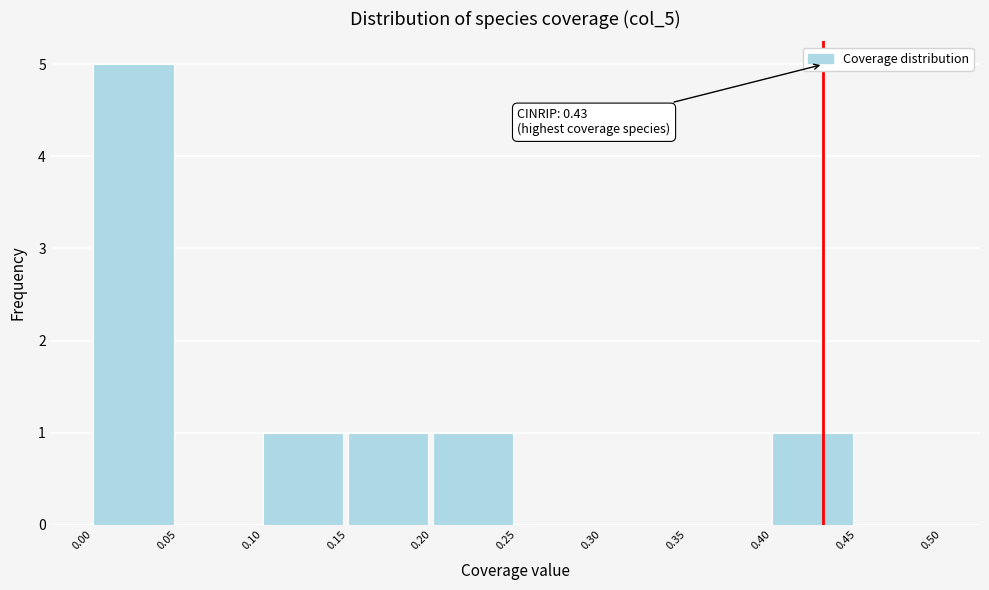

Over which range of the x-axis is the bar tallest?

0.00 to 0.05